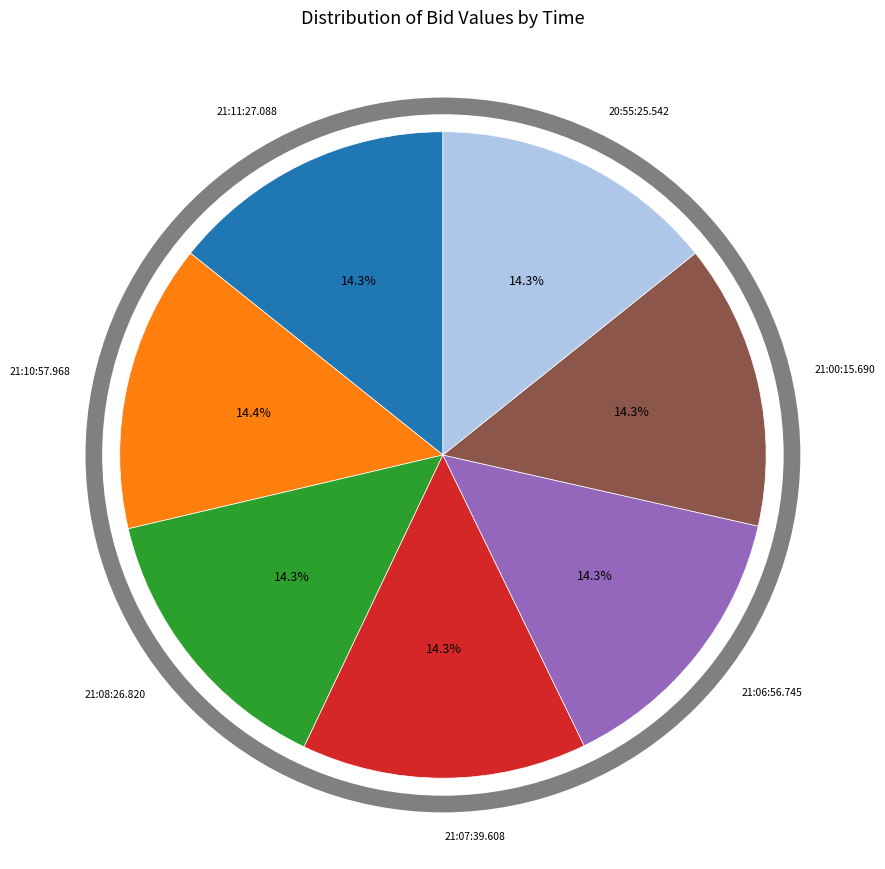

What percentage do 21:07:39.608 and 21:08:26.820 together represent?

28.5%